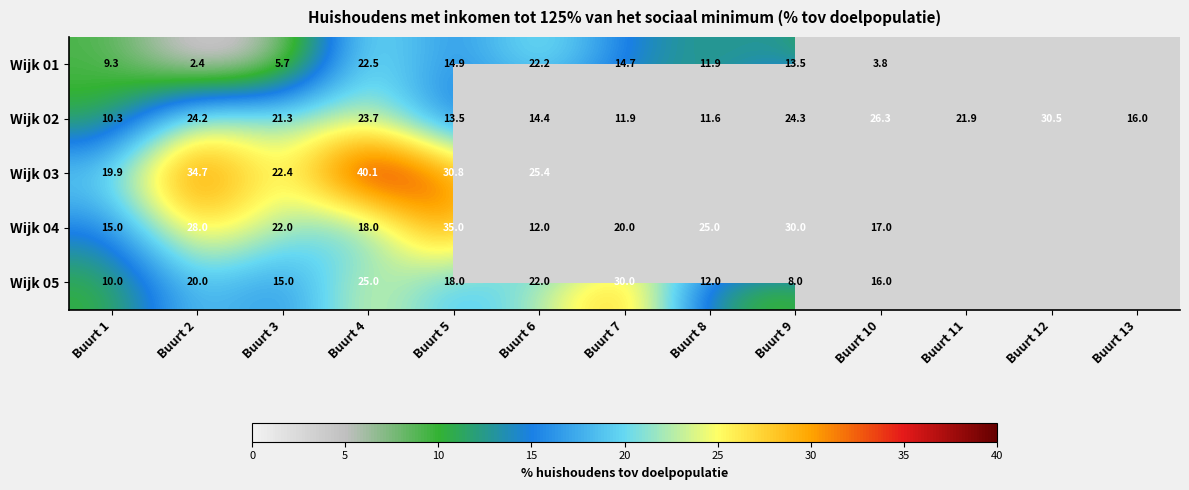

What is the lowest value of the Wijk 02 series?

10.3